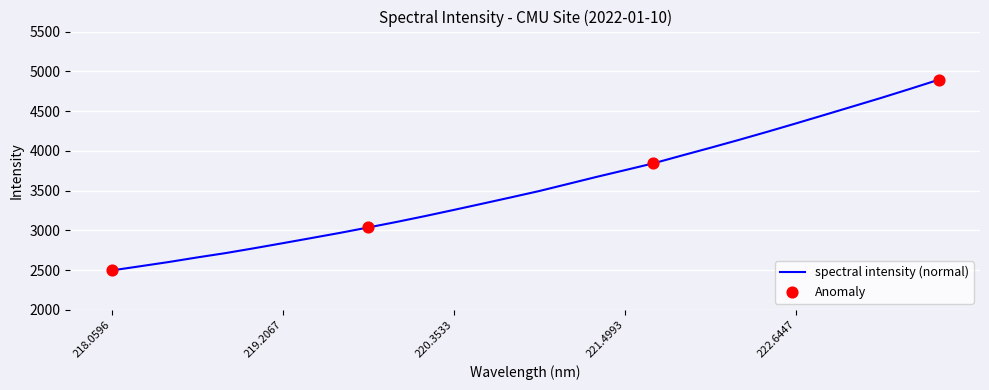

What is the minimum value shown in the chart?

2495.6